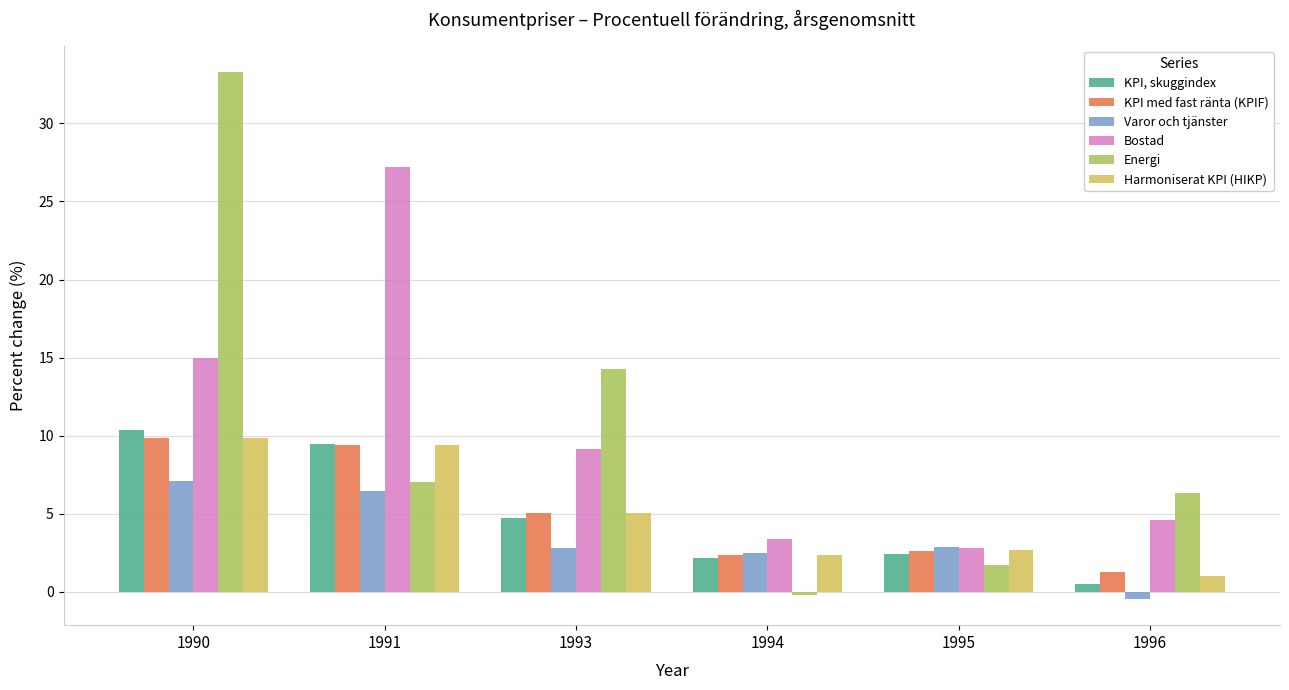

List the labels in order of Energi value, smallest first.

1994, 1995, 1996, 1991, 1993, 1990